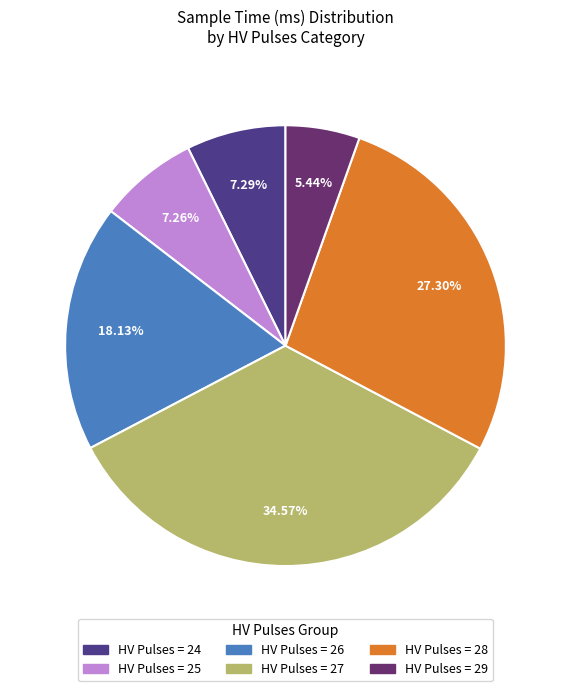

Is there any slice that represents more than half of the pie?

No